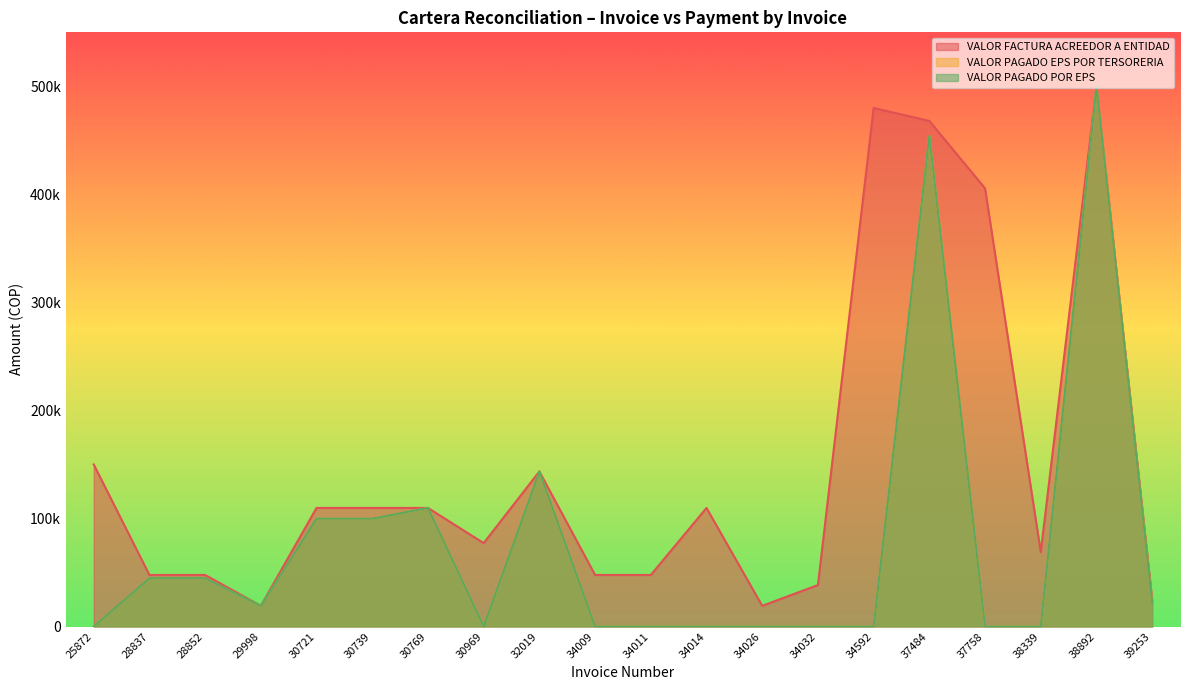

What is the value of the VALOR FACTURA ACREEDOR A ENTIDAD point at the 3rd from the left?

47700